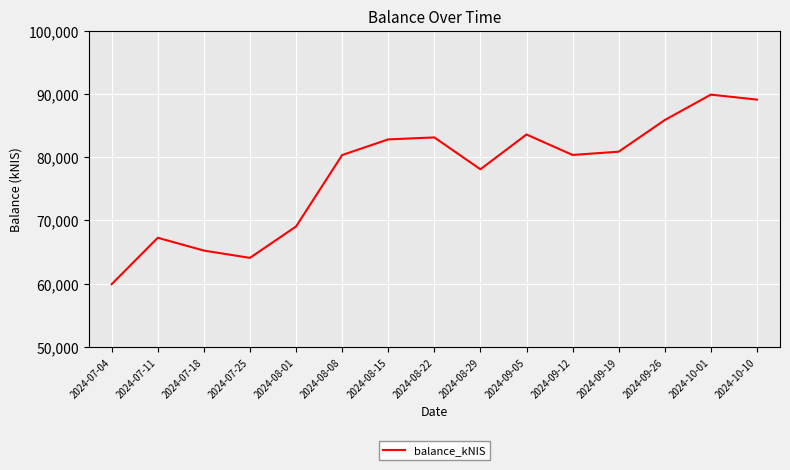

What is the smallest value displayed?

59923.1